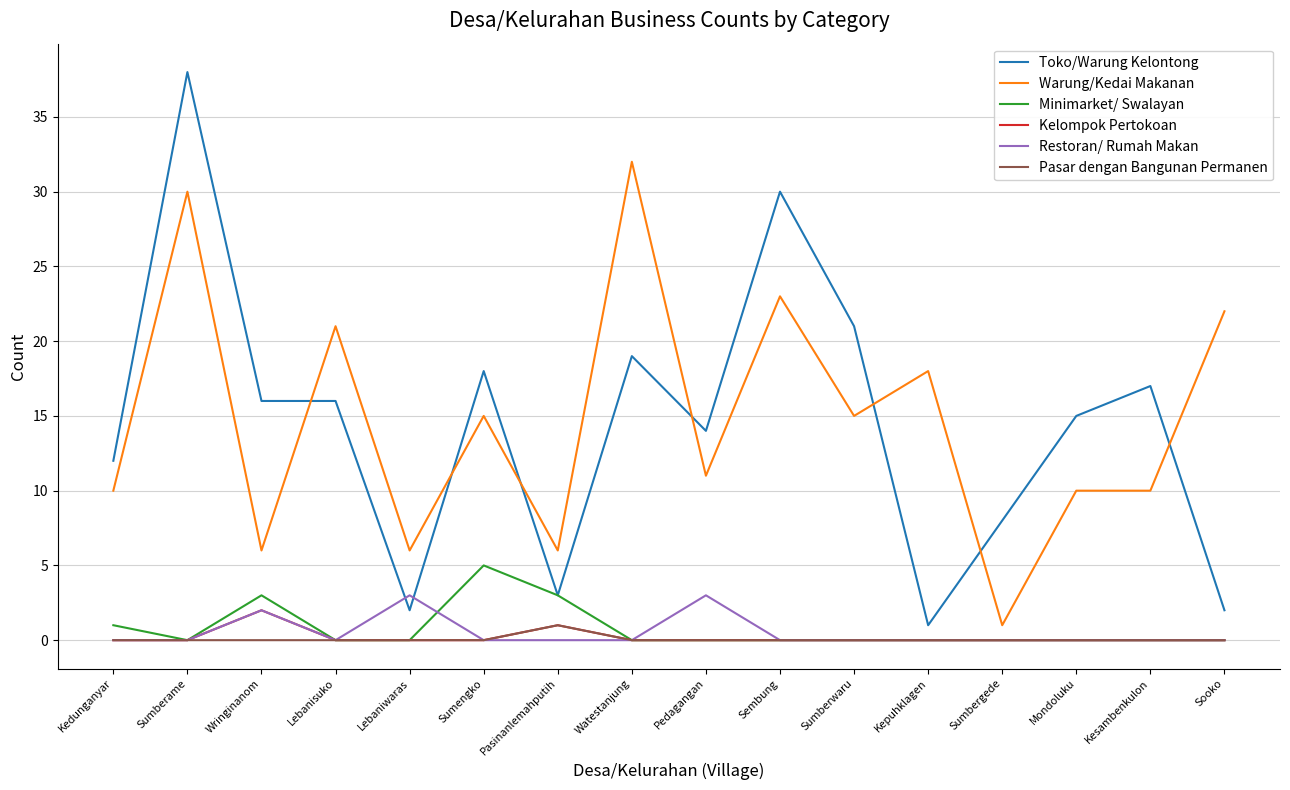

True or false: Warung/Kedai Makanan and Minimarket/ Swalayan intersect in this chart.

False